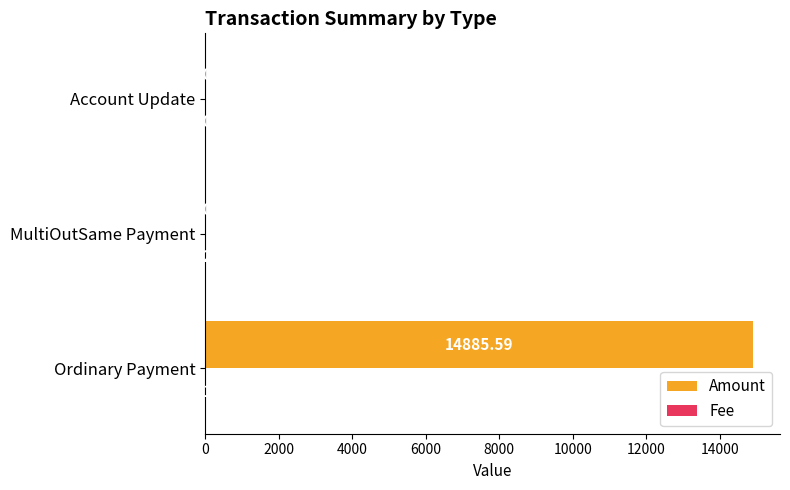

What is the sum of all Amount values?

14885.6